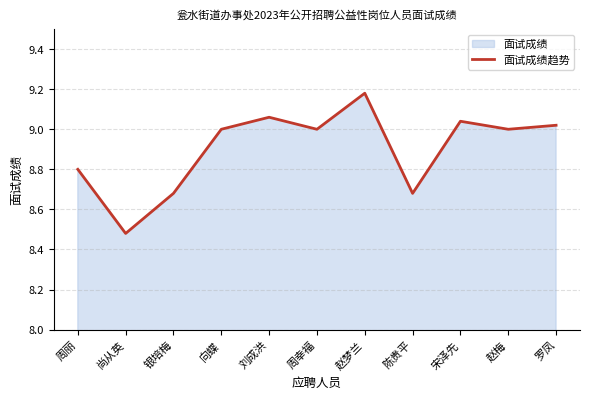

Where is the first local minimum?

尚从英